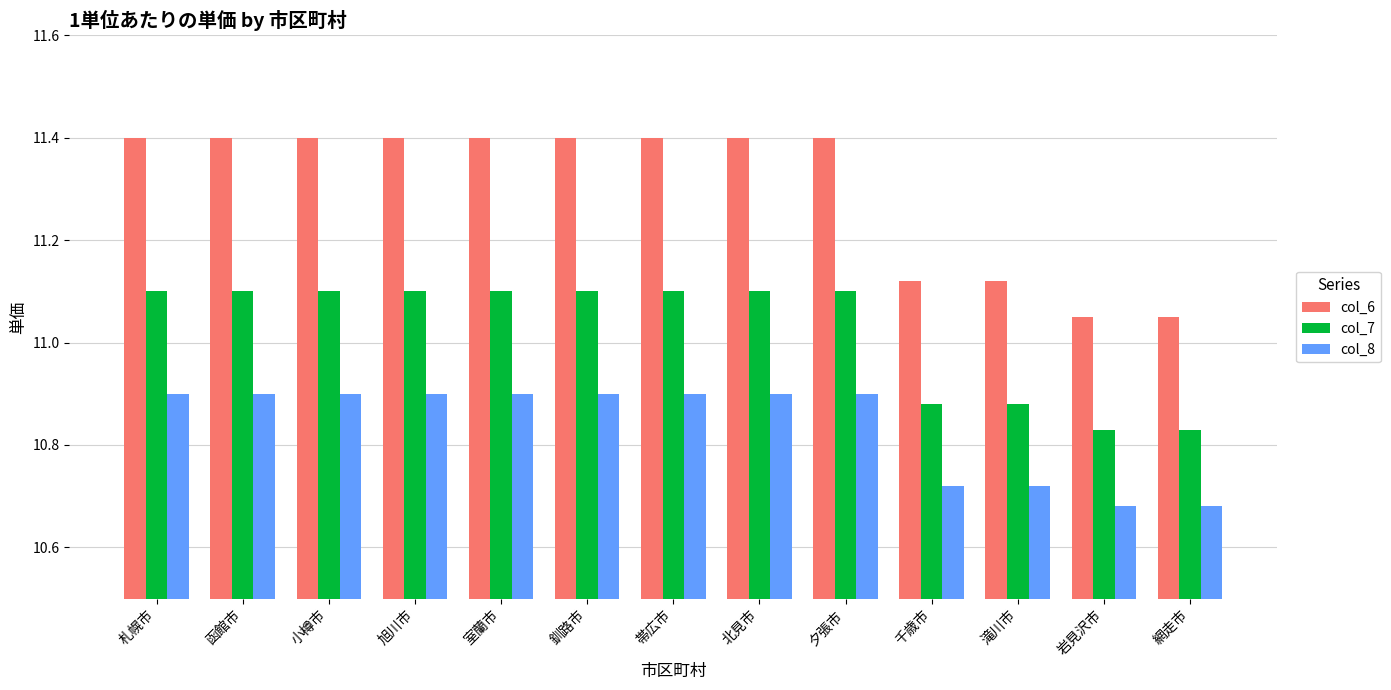

Is the value of col_8 at 岩見沢市 greater than the value of col_6 at 網走市?

No